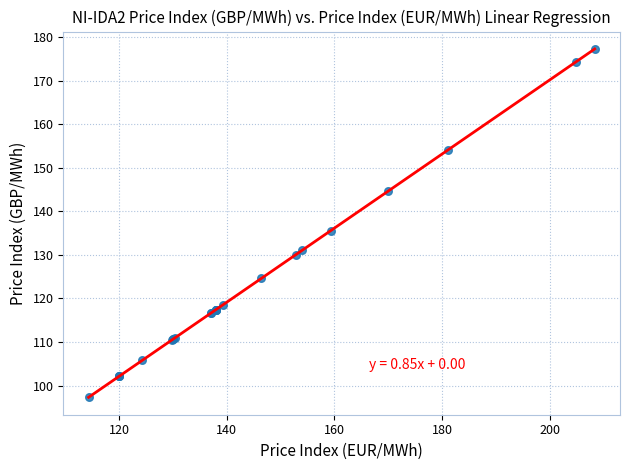

What Y value in the scatter plot is closest to 137?

135.6